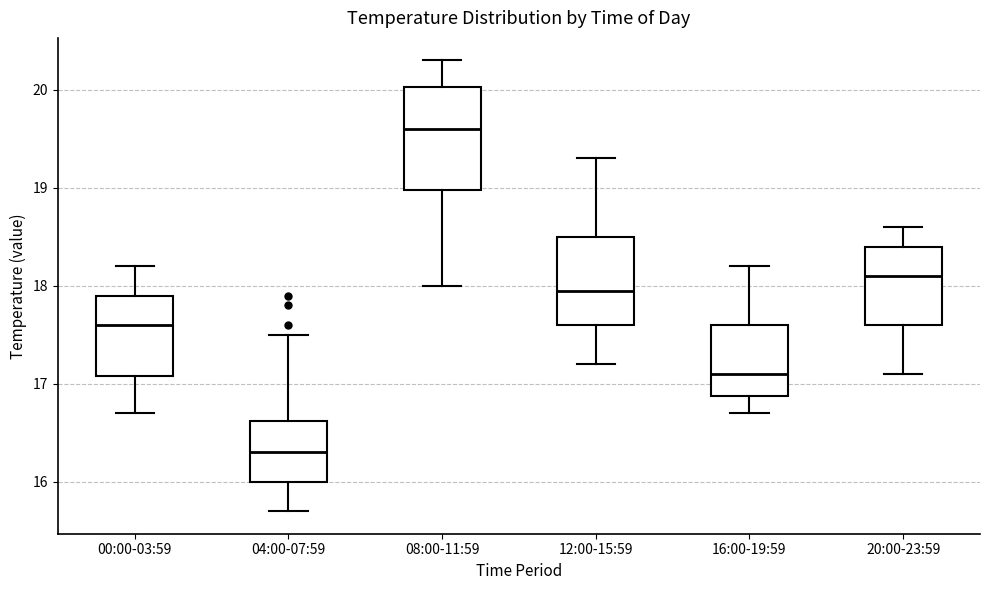

Which box has the lowest median line?

04:00-07:59